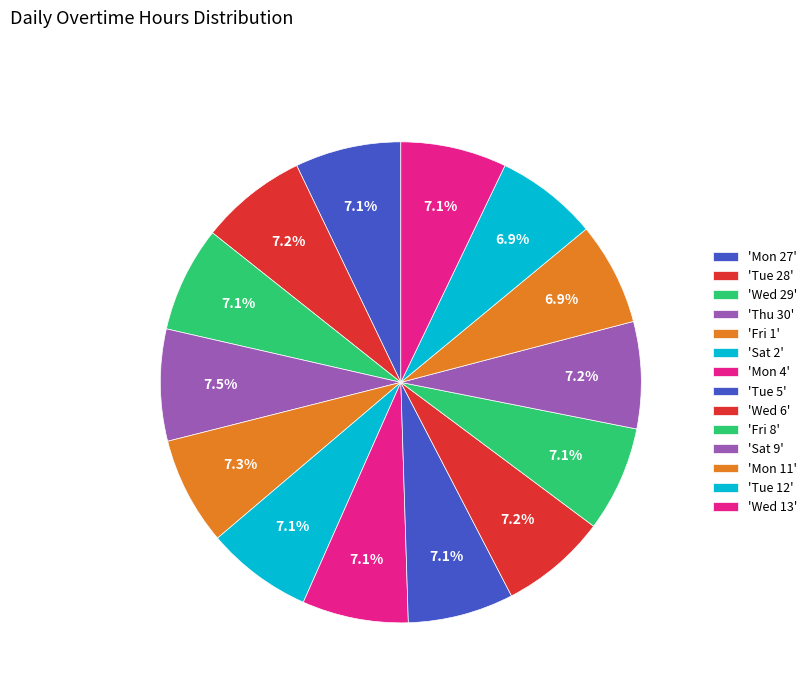

What is the largest slice in the pie chart?

Thu 30